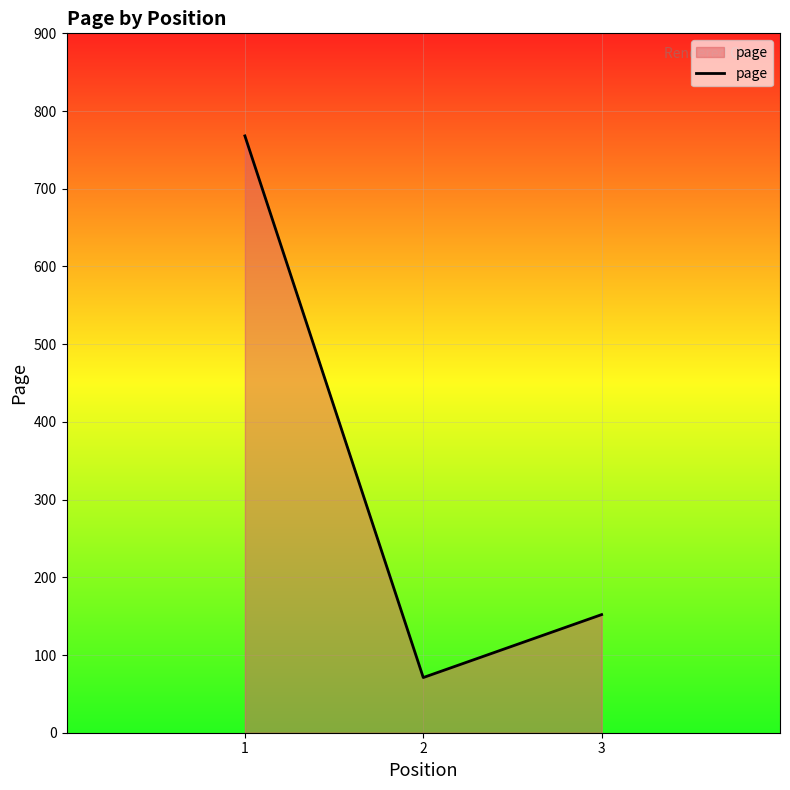

What is the difference between the maximum and second lowest values?

616